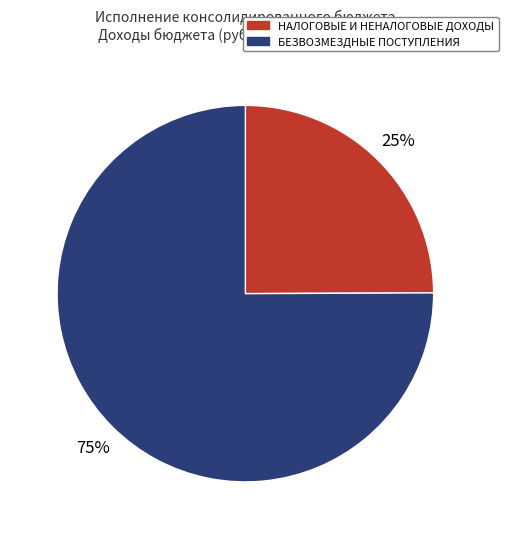

To the nearest percent, what is the difference between the НАЛОГОВЫЕ И НЕНАЛОГОВЫЕ ДОХОДЫ and БЕЗВОЗМЕЗДНЫЕ ПОСТУПЛЕНИЯ slice percentages?

50%